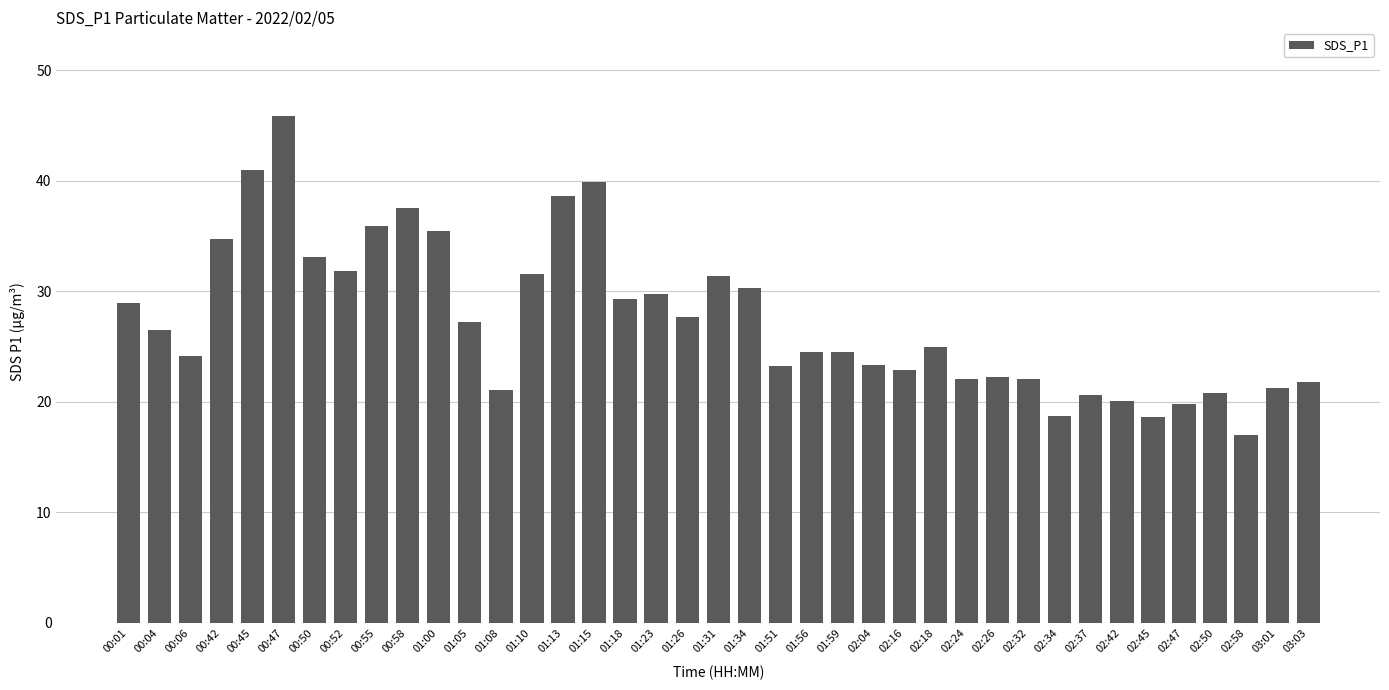

What is the difference between the maximum and minimum values?

28.9